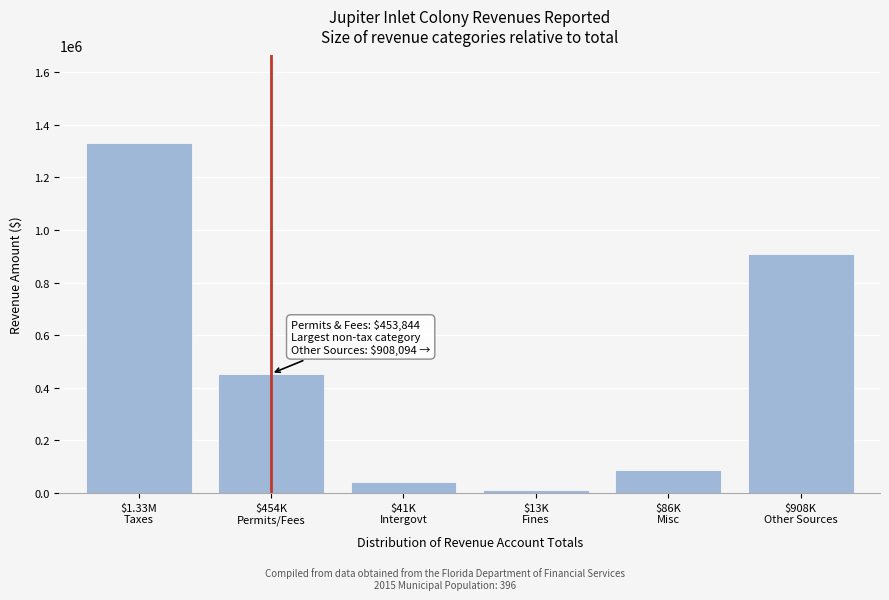

Reading right to left, extract all data points from this chart.

908094	86303	13113	40894	453844	1330672